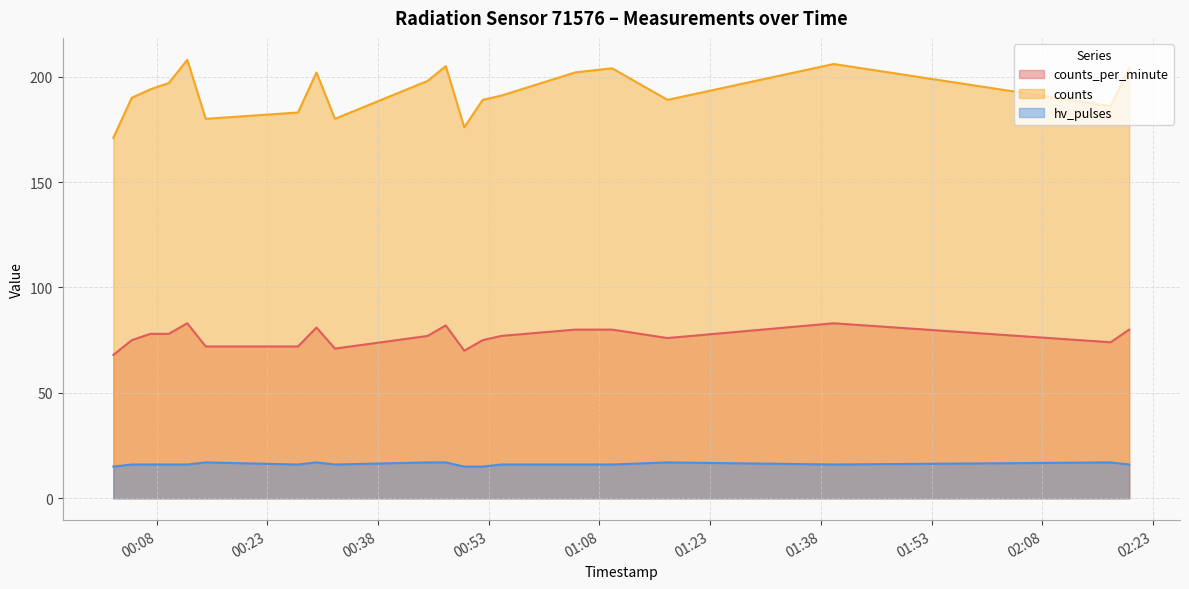

How many categories are shown in the chart?

20